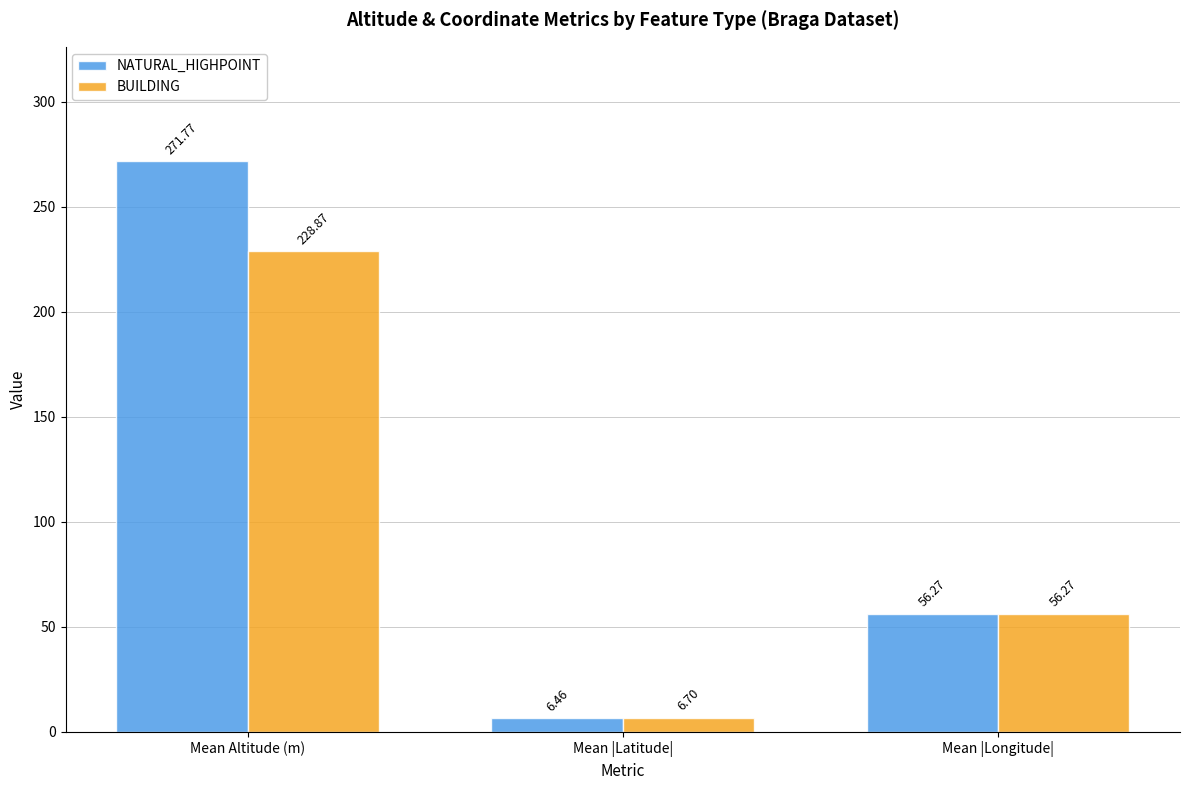

The value of NATURAL_HIGHPOINT at Mean Altitude (m) is 95.2. True or false?

False